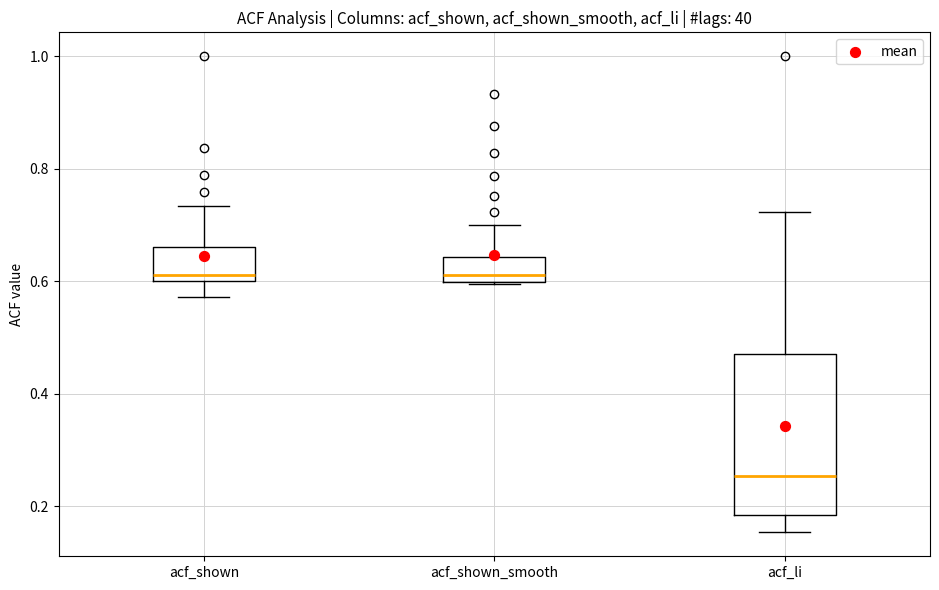

Reading left to right, transcribe this box plot: for each box, give where its median line is, the range the box spans, and where its two whiskers end, as read against the y-axis. The values are not printed on the chart, so give them approximately, as read against the axis.

acf_shown: median 0.62, box 0.60 to 0.66, whiskers 0.58 to 0.74
acf_shown_smooth: median 0.62, box 0.60 to 0.64, whiskers 0.60 to 0.70
acf_li: median 0.26, box 0.18 to 0.48, whiskers 0.16 to 0.72